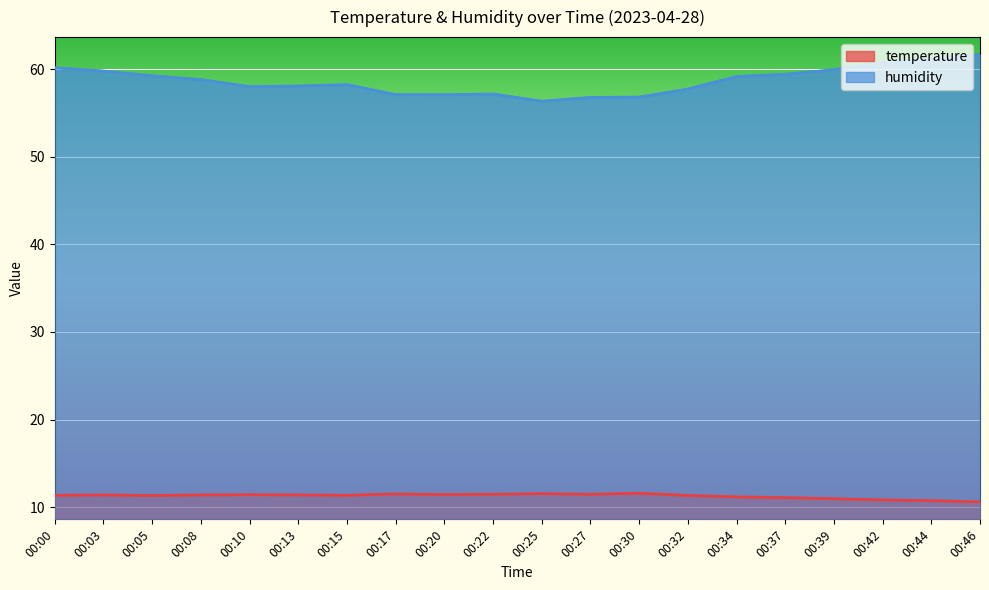

What value does the humidity series have at 00:17?

57.1